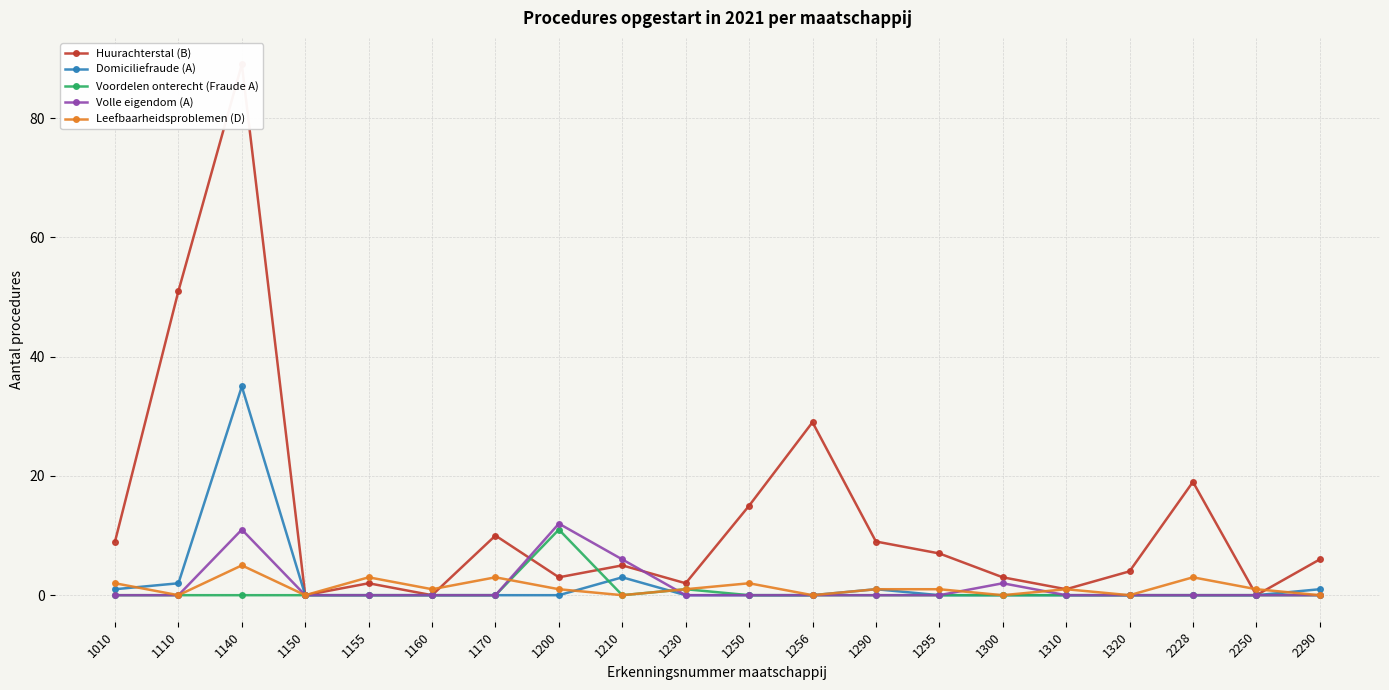

Which series has the largest range (max minus min)?

Huurachterstal (B)